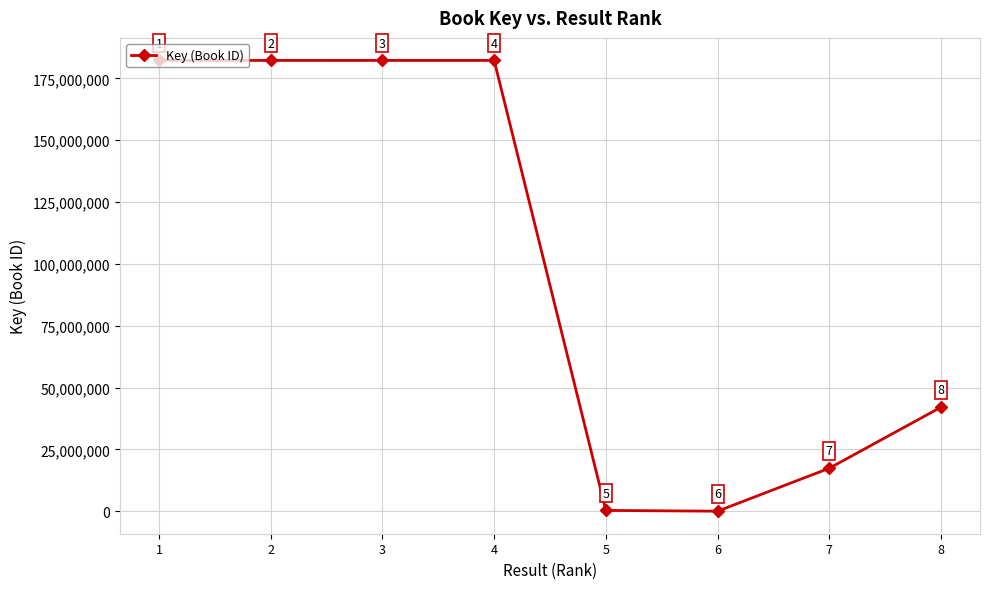

Reading left to right, what are all the values shown in this chart?

182237222	182236787	182233204	182231974	315246	5324	17361337	42031558